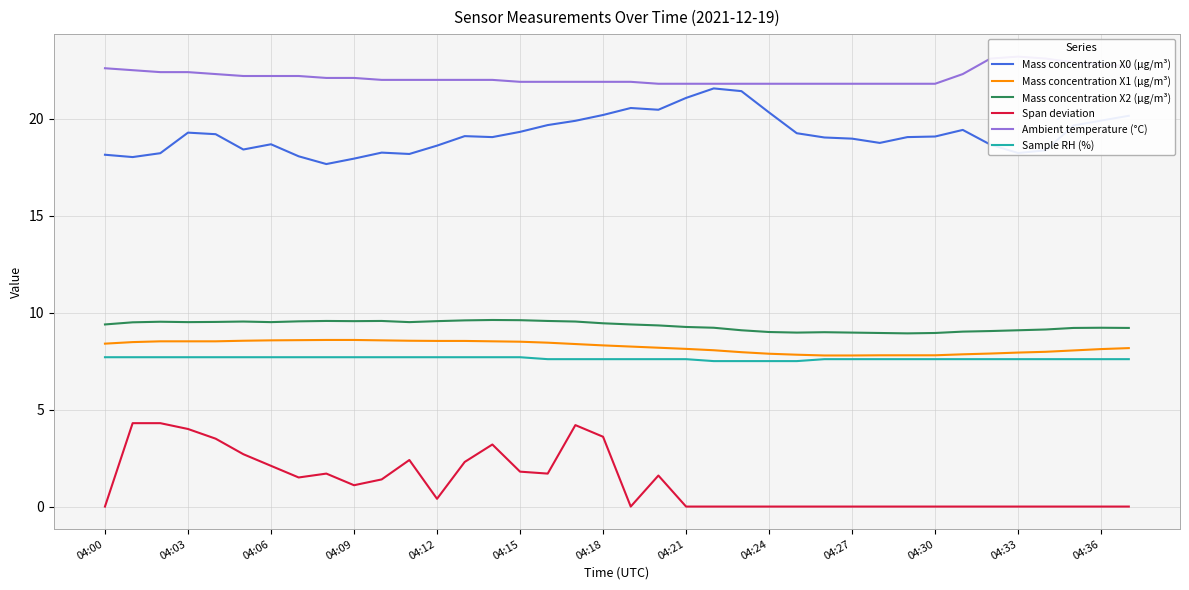

What is the spread (max minus min) of values at 32?

23.1